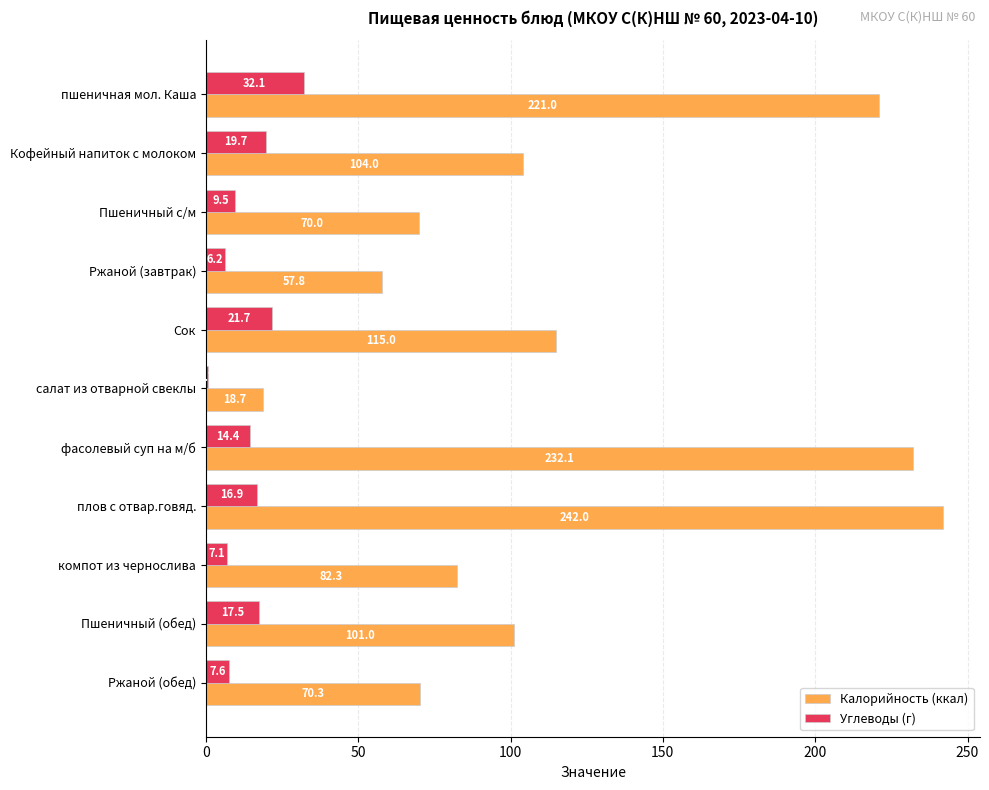

Between салат из отварной свеклы and компот из чернослива, which series saw the biggest shift?

Калорийность (ккал)